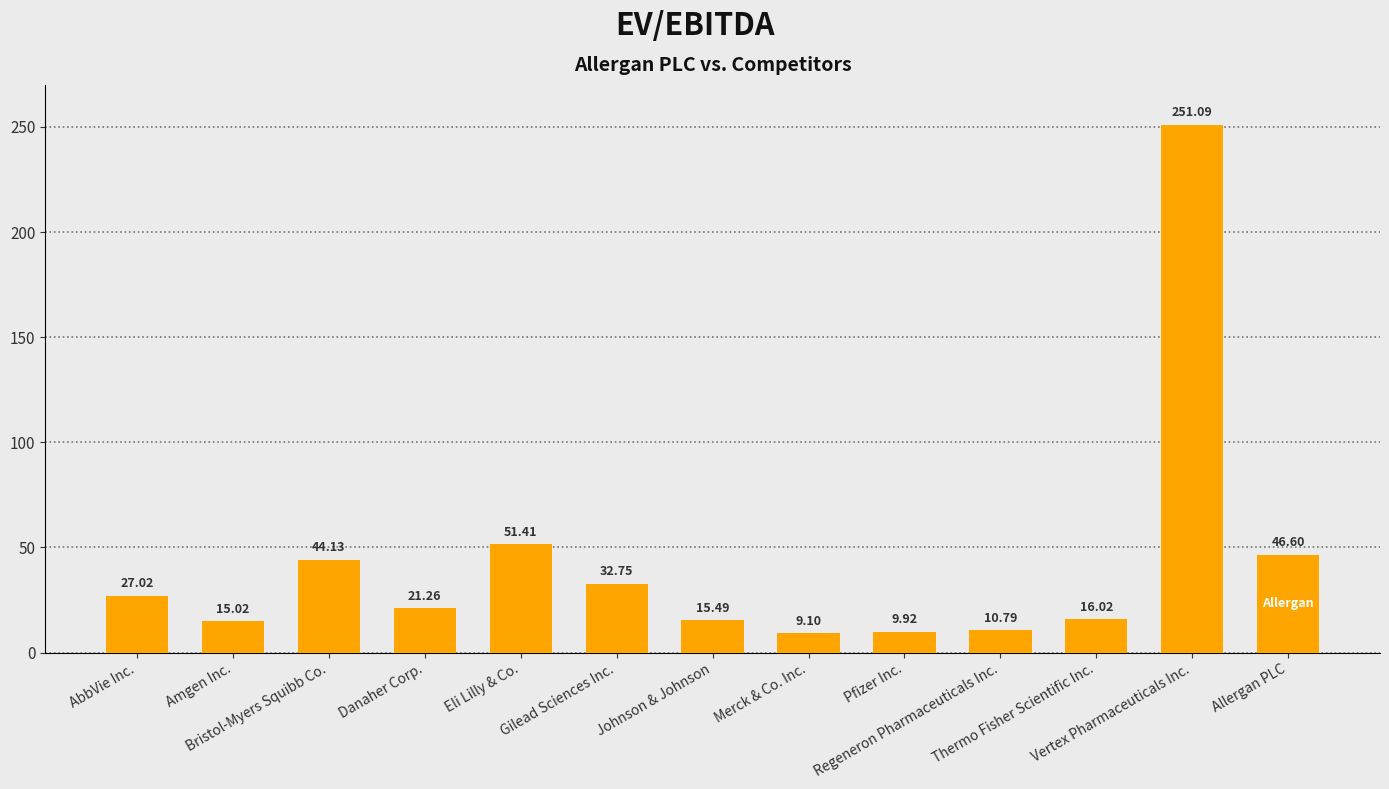

What is the label of the 7th bar from the left?

Johnson & Johnson